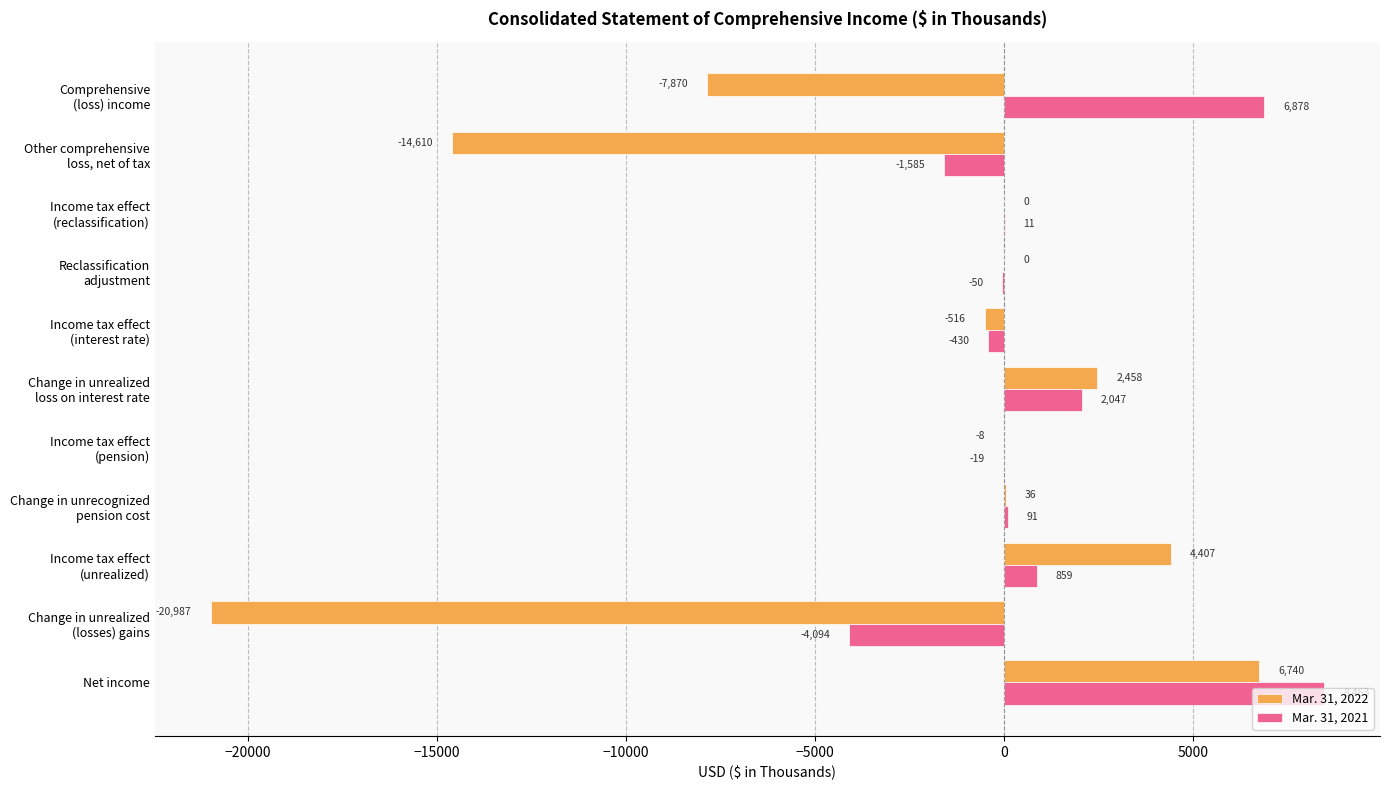

At which category is the sum across all series the highest?

Net income